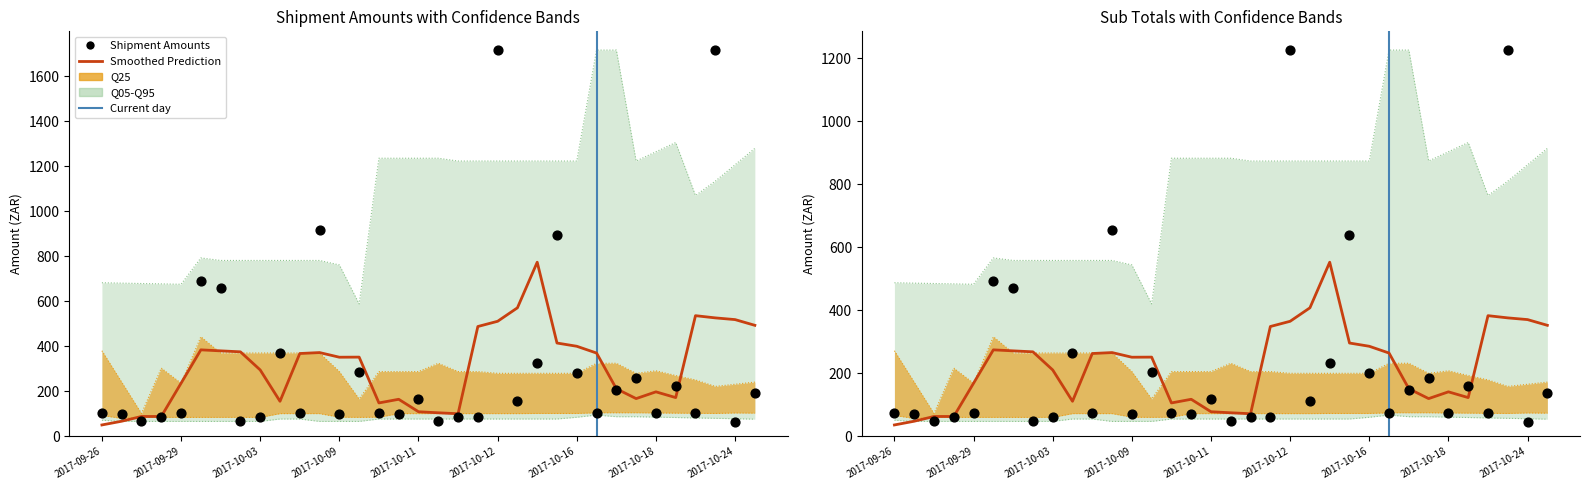

At which category is the sum across all series the highest?

2017-10-12